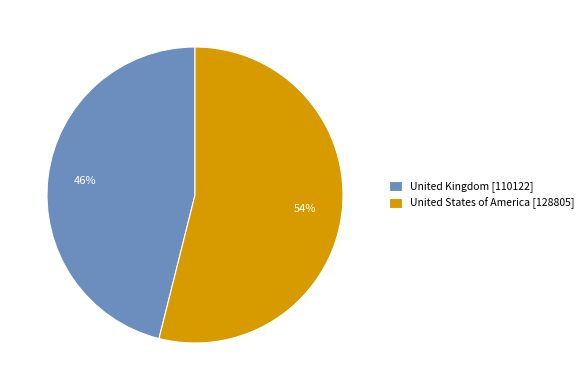

True or false: United States of America accounts for 54% of the total.

True